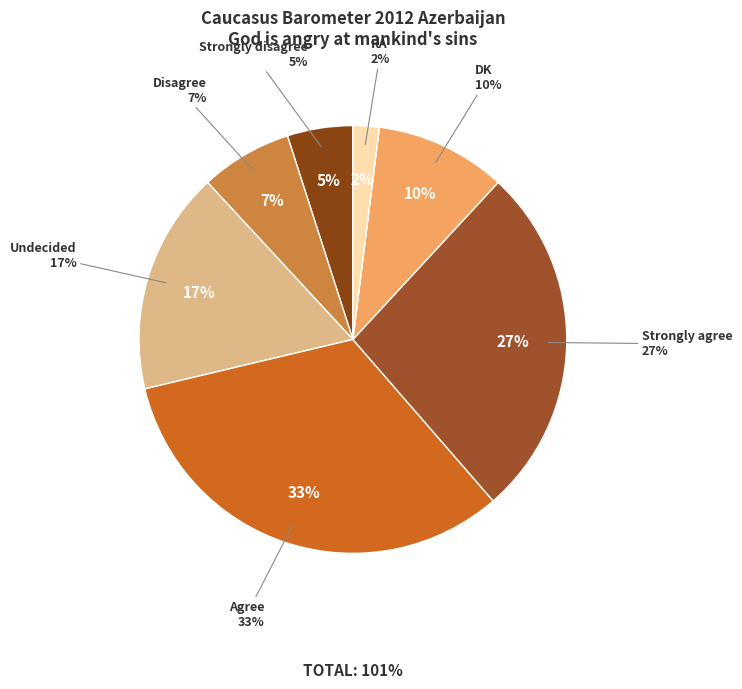

Is there a majority slice in this chart?

No